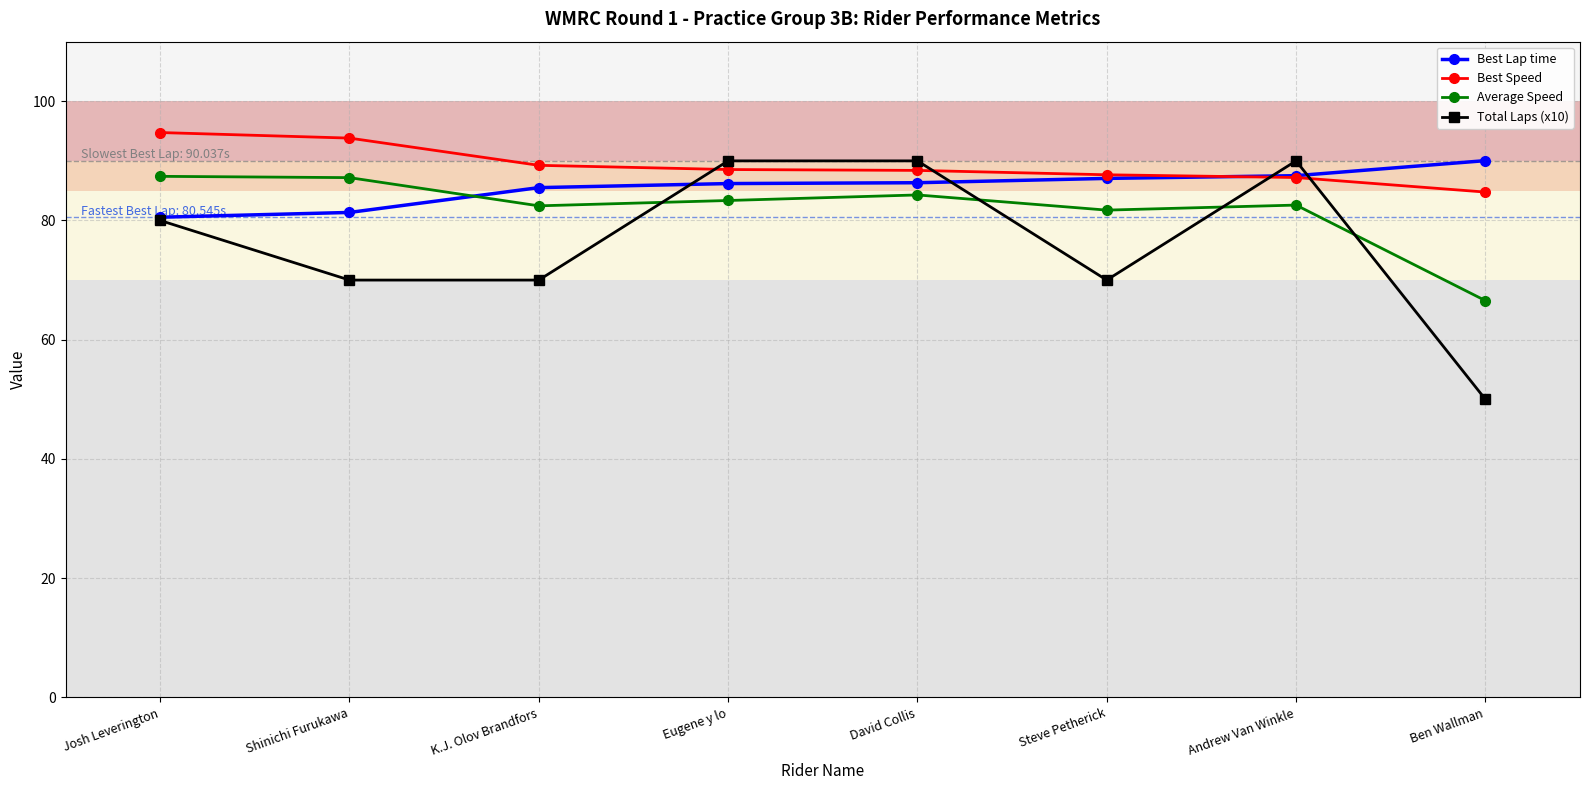

What is the label of the 6th point from the right?

K.J. Olov Brandfors